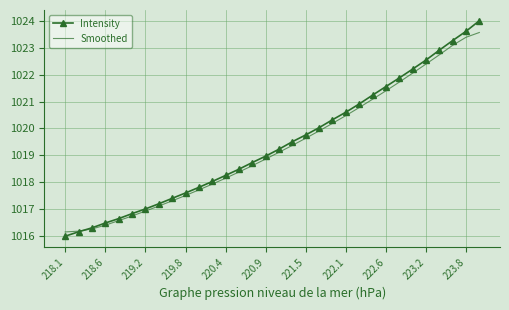

What is the sum of all Intensity values?

32621.6